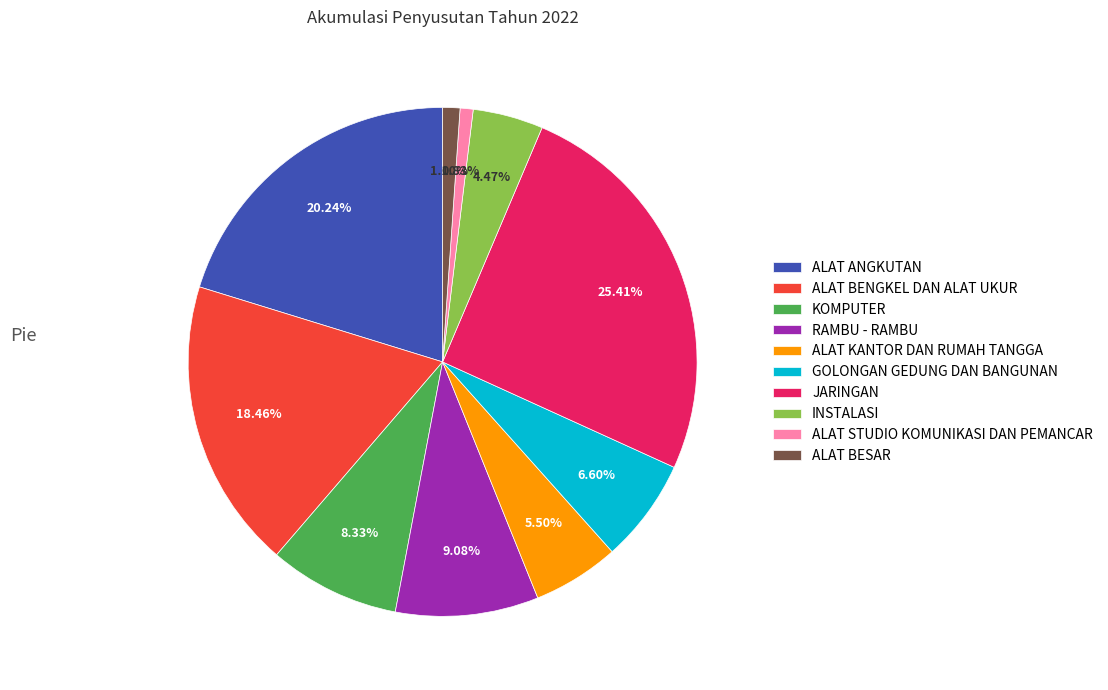

What percentage is NOT represented by ALAT BENGKEL DAN ALAT UKUR?

81.5%